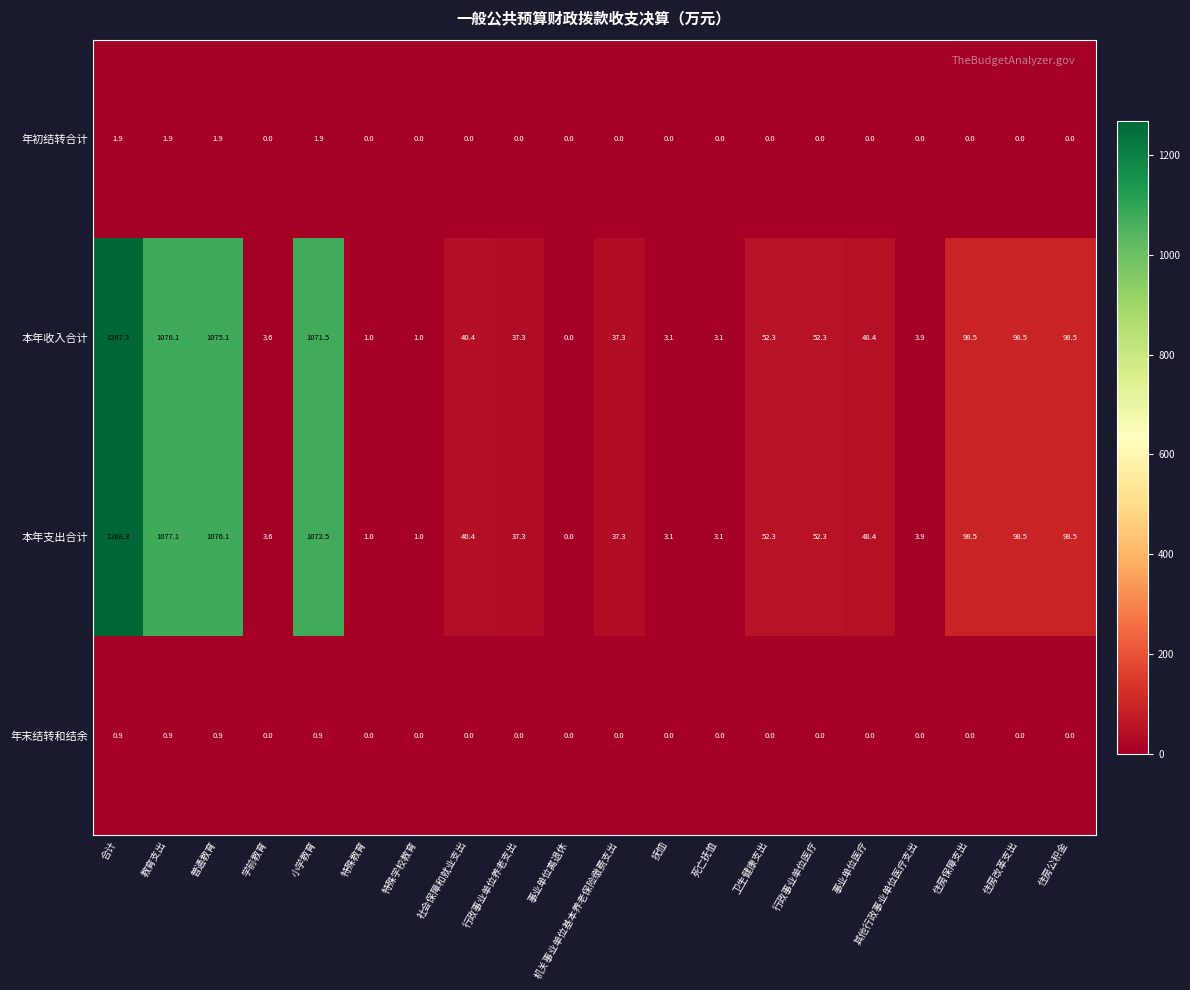

What is the difference between the second highest and minimum values in the 本年收入合计 series?

1076.1